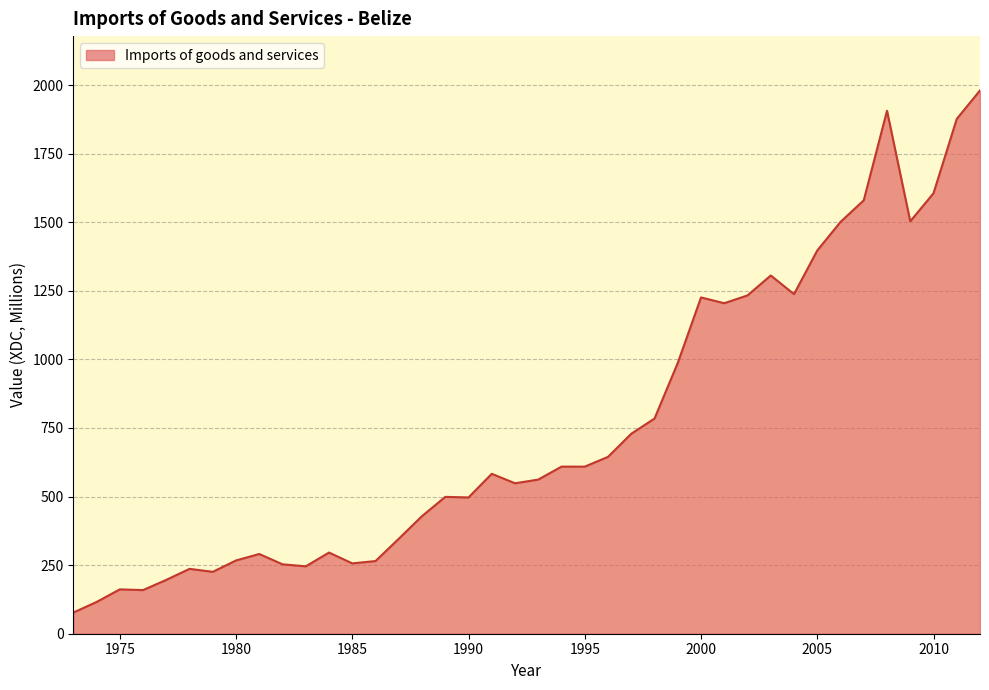

What is the minimum value shown in the chart?

77.1